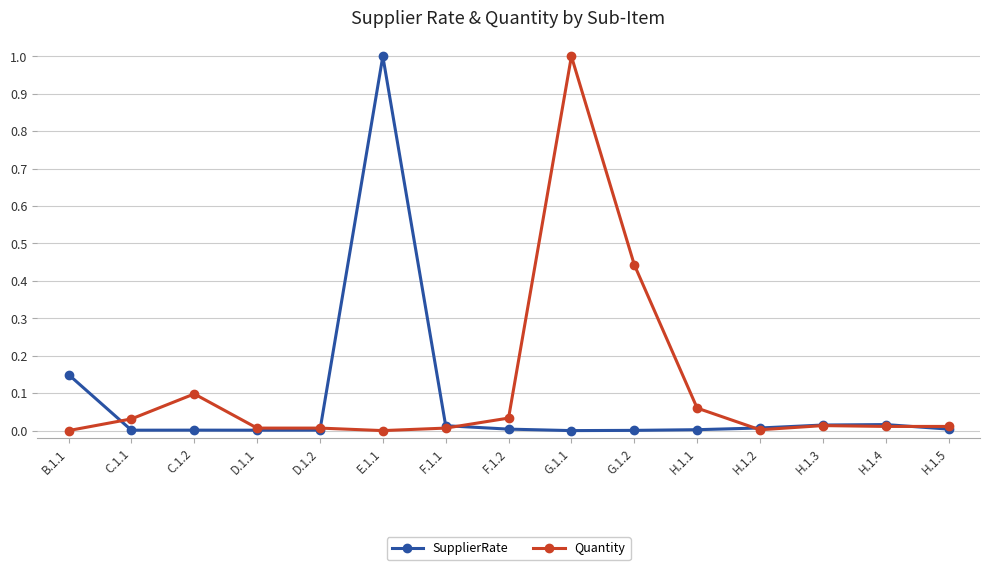

What is the total value across all series at G.1.1?

1.0